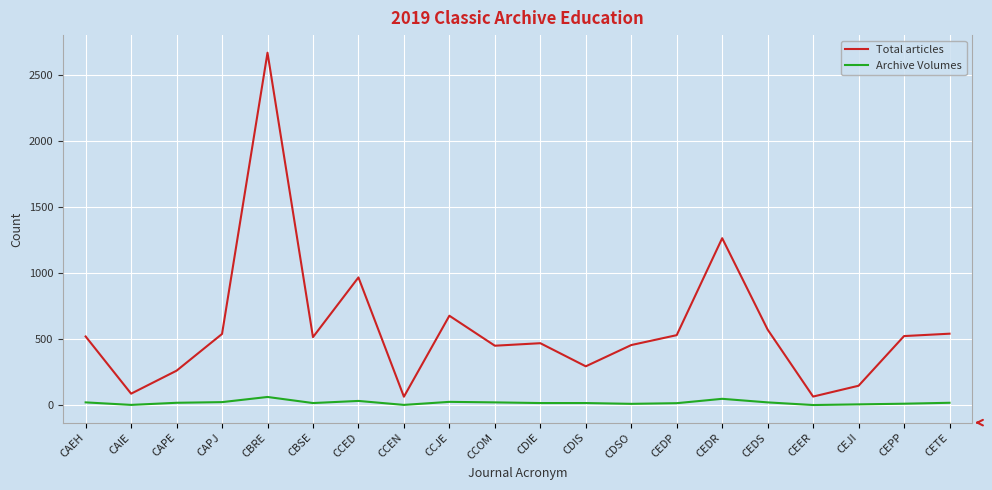

Which category has the highest value in the Total articles series?

CBRE